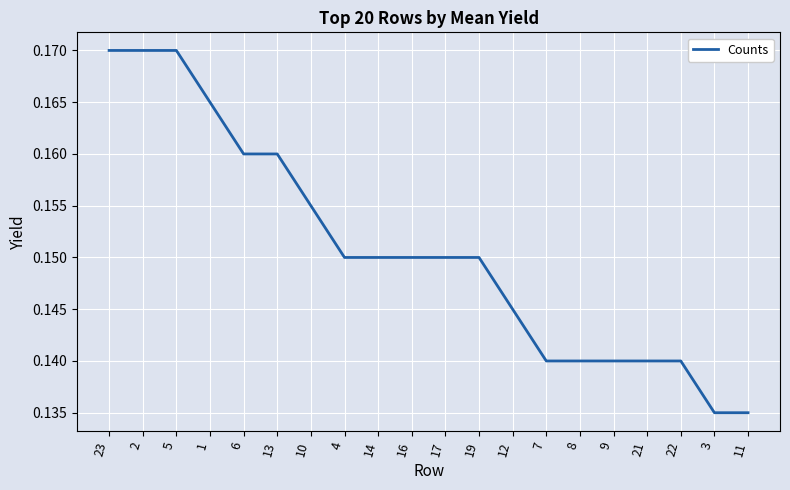

What position from the right is 4?

13